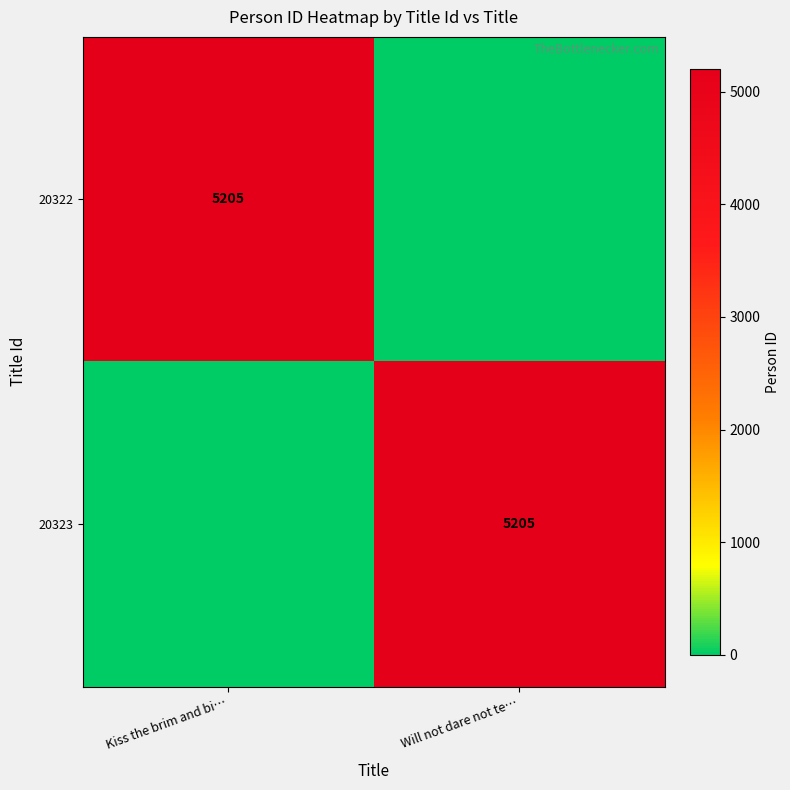

Which label corresponds to the smallest value in the chart?

Will not dare not te…